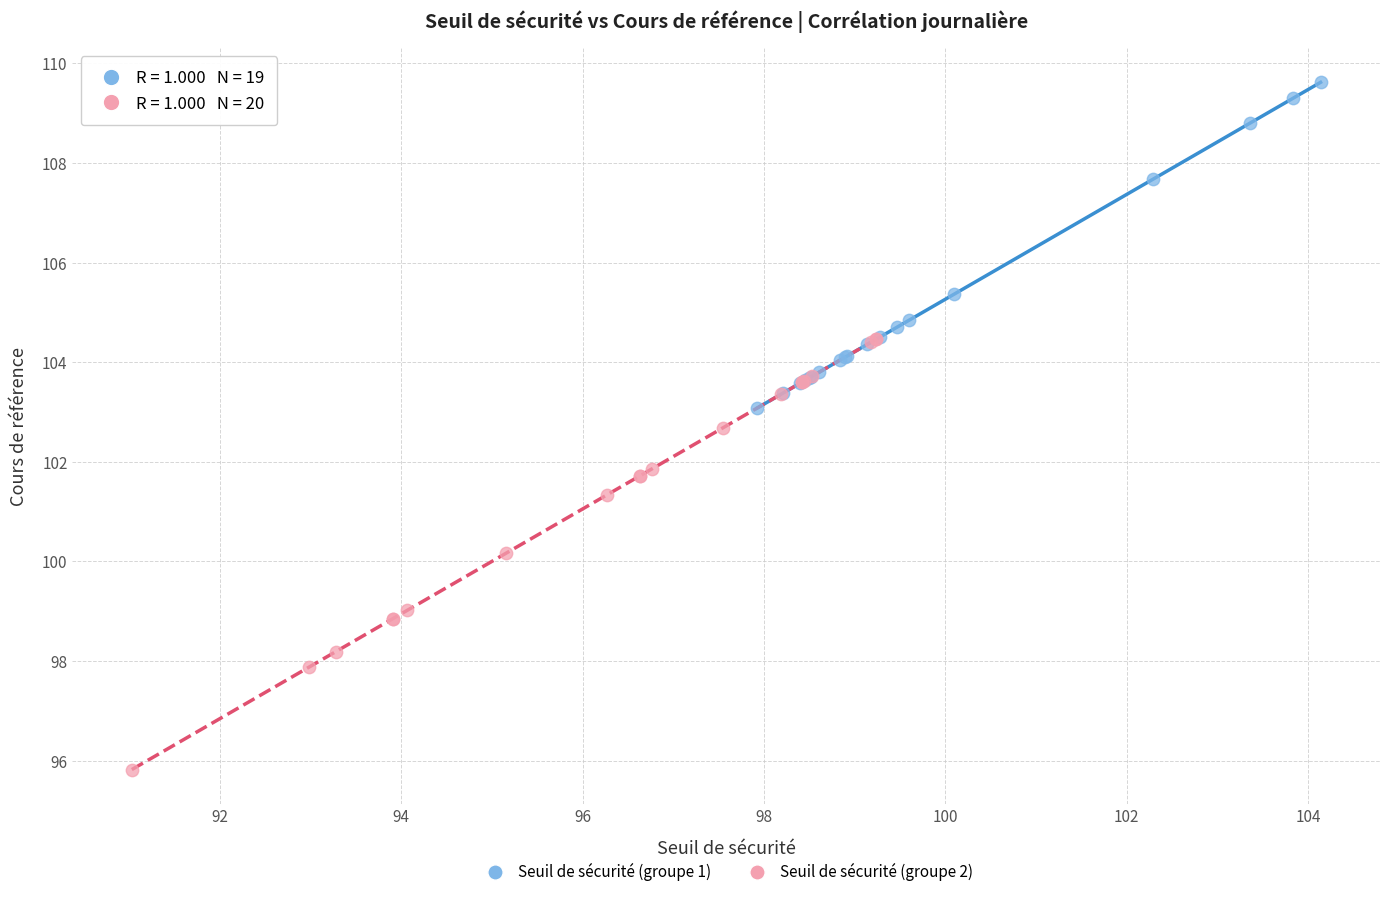

What are all the series names shown in the legend?

Seuil de sécurité (groupe 1), Seuil de sécurité (groupe 2)